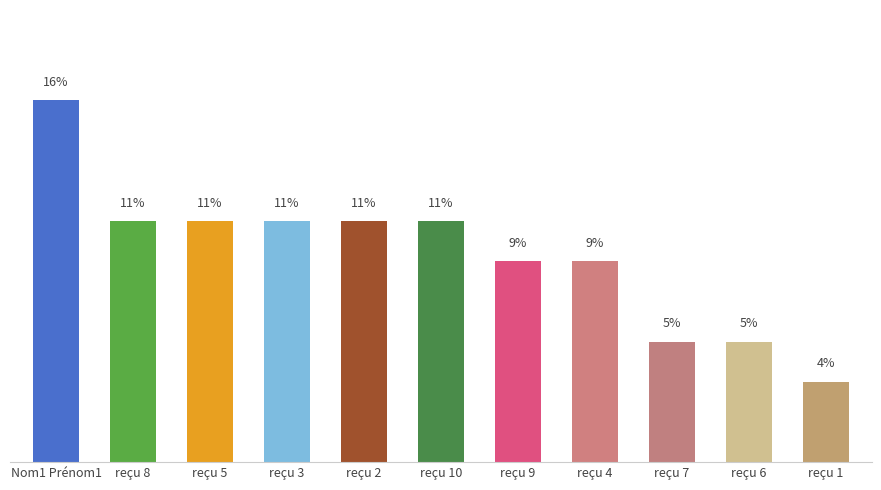

What is the label of the 4th bar from the left?

reçu 3